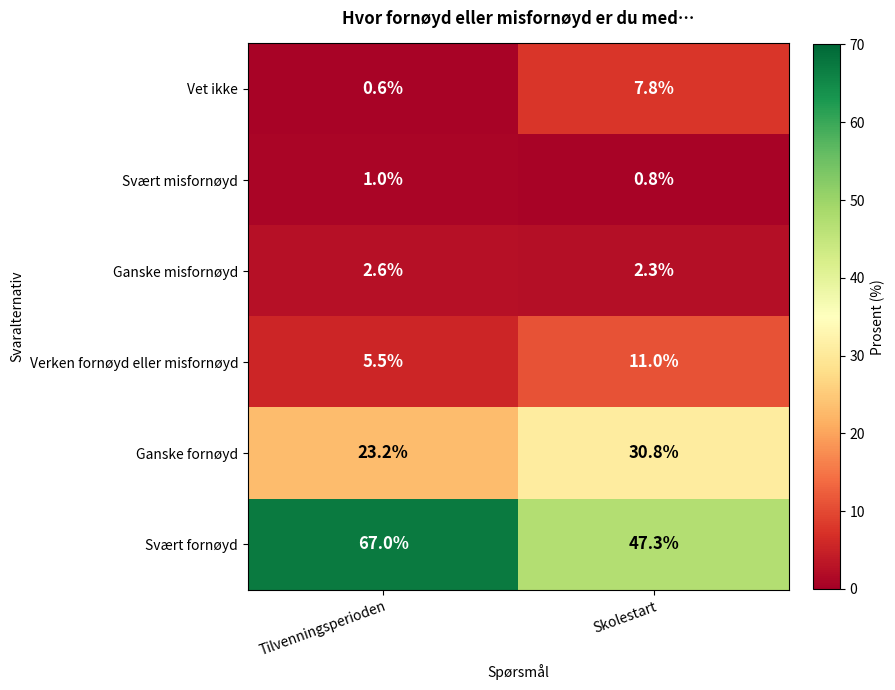

What is the sum of the Vet ikke values at Skolestart and Tilvenningsperioden?

8.4